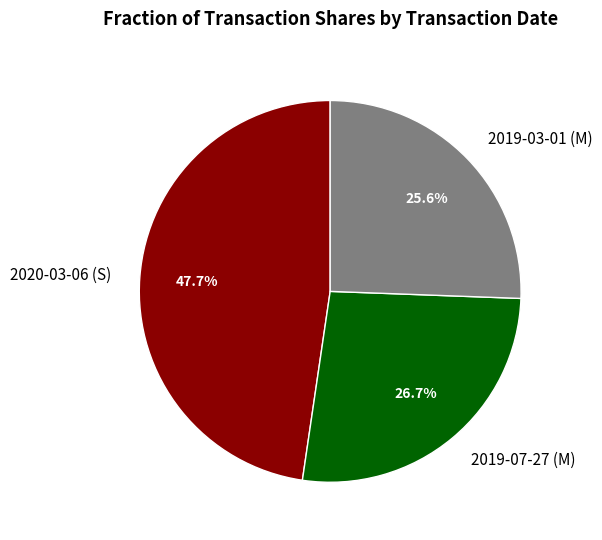

Between 2020-03-06 (S) and 2019-07-27 (M), which is larger?

2020-03-06 (S)